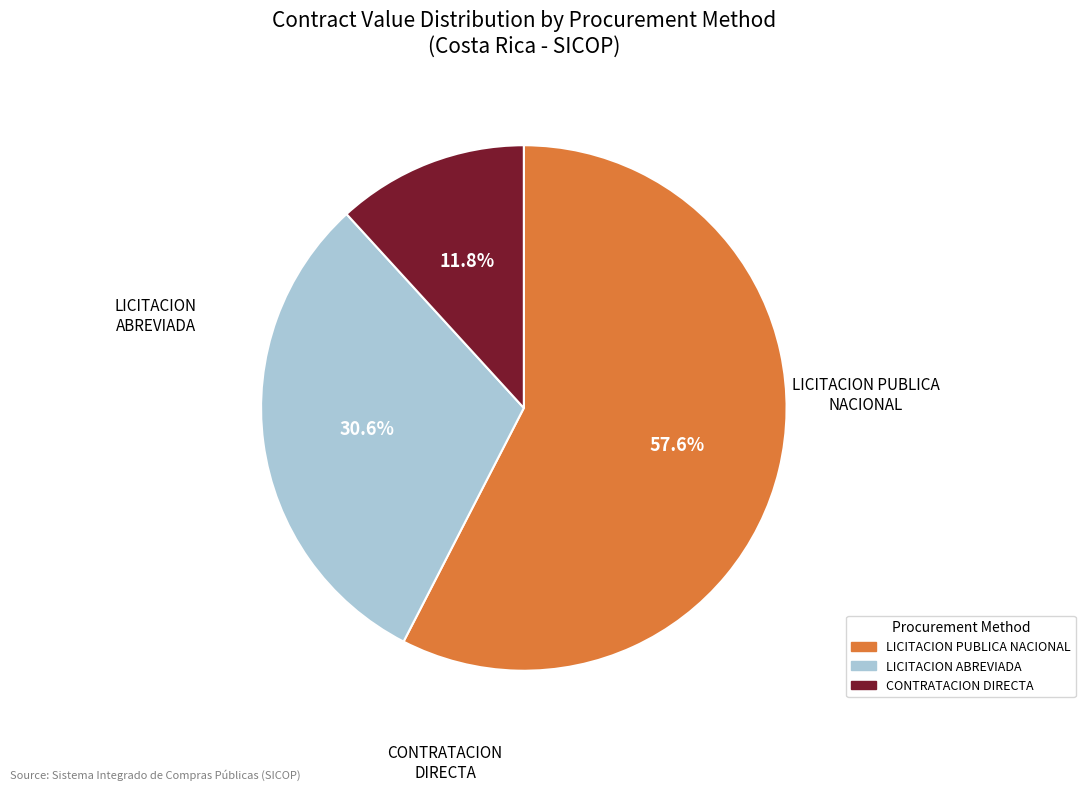

Is there a majority slice in this chart?

Yes